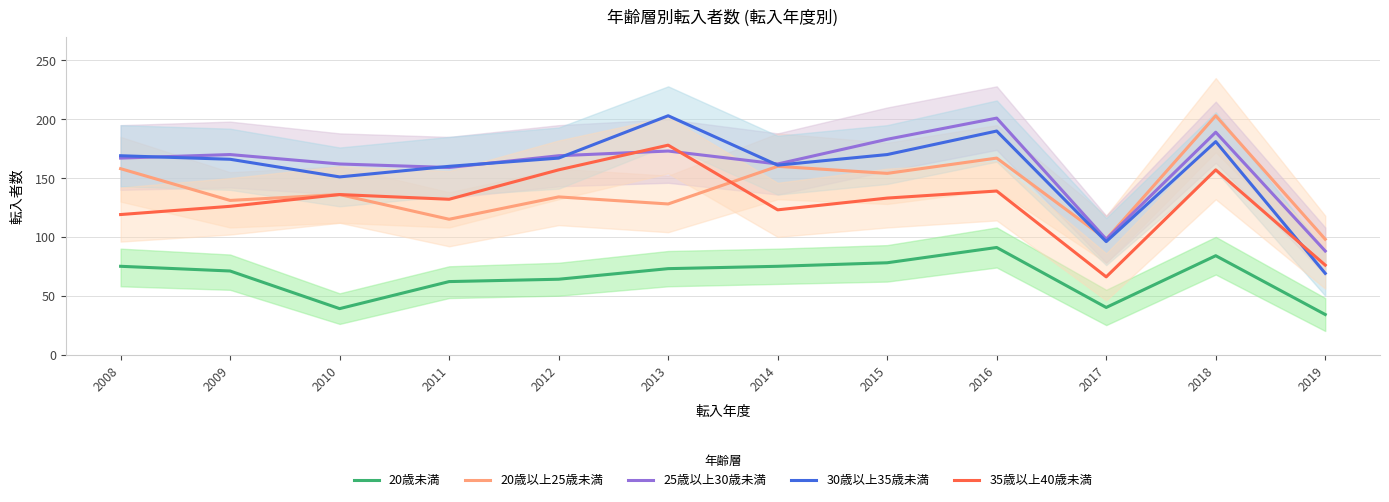

What is the value of the 25歳以上30歳未満 point at the 7th from the left?

162